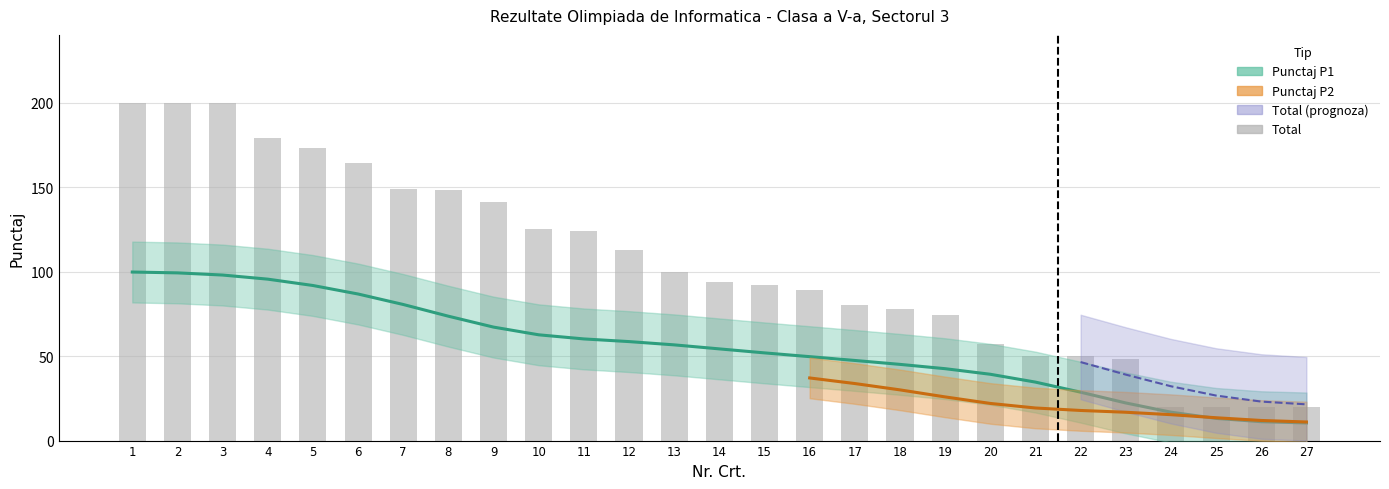

At which category does the chart reach its peak across all series?

1